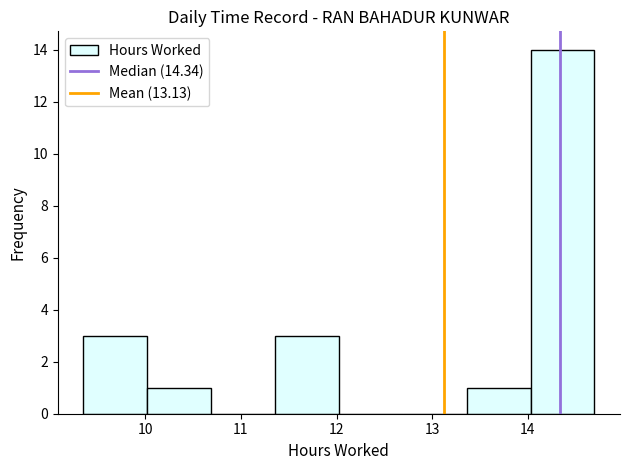

What is the height of the bar covering 10.0 to 10.7 on the x-axis? Neither the bar edges nor the heights are printed on the chart, so give them approximately, as read against the axes.

1